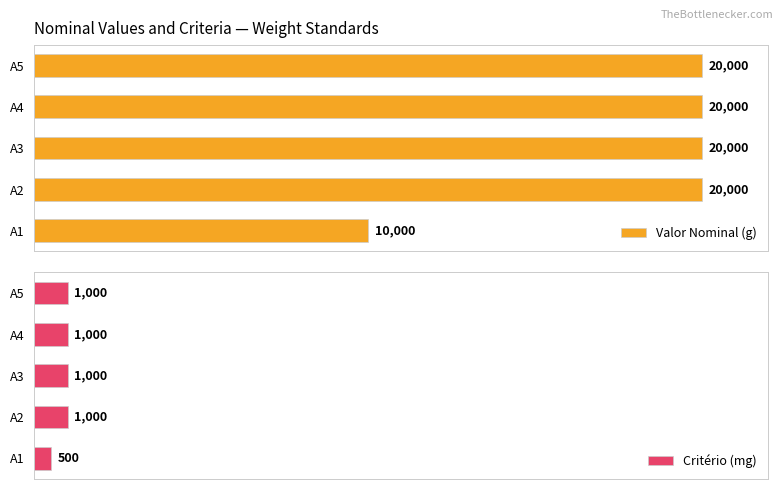

At which label does Valor Nominal (g) reach its minimum?

A1